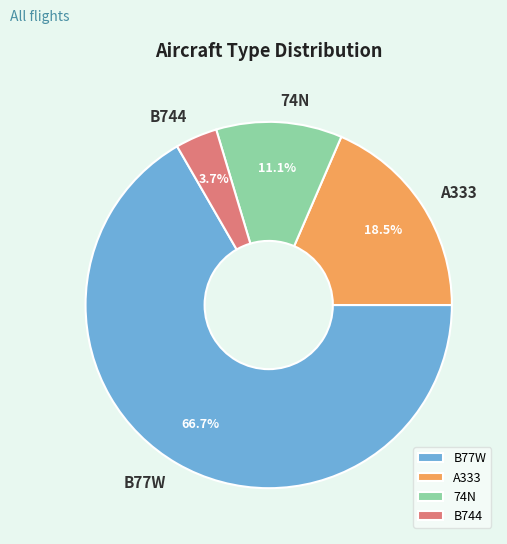

To the nearest percent, what is the difference between the B744 and 74N slice percentages?

7%